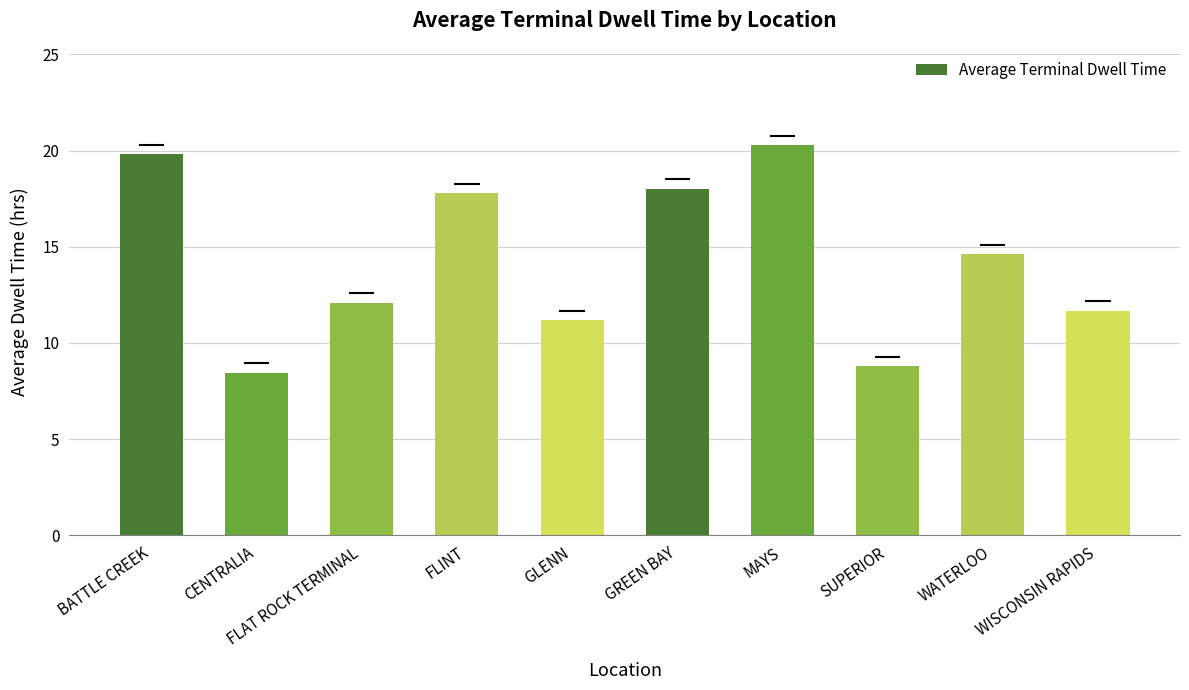

Which category has the highest value across all series?

MAYS